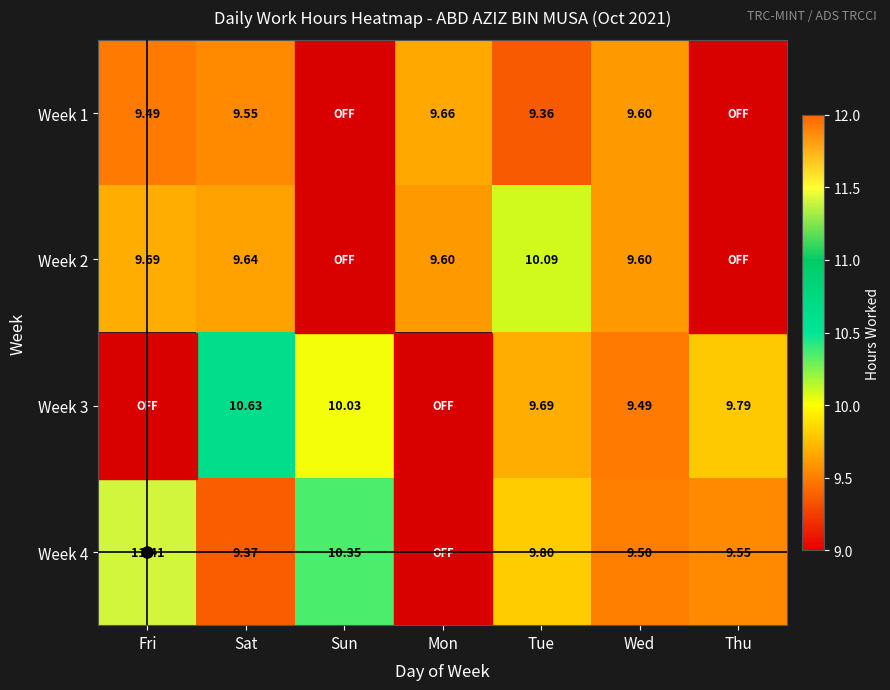

At which category is the sum across all series the highest?

Sat